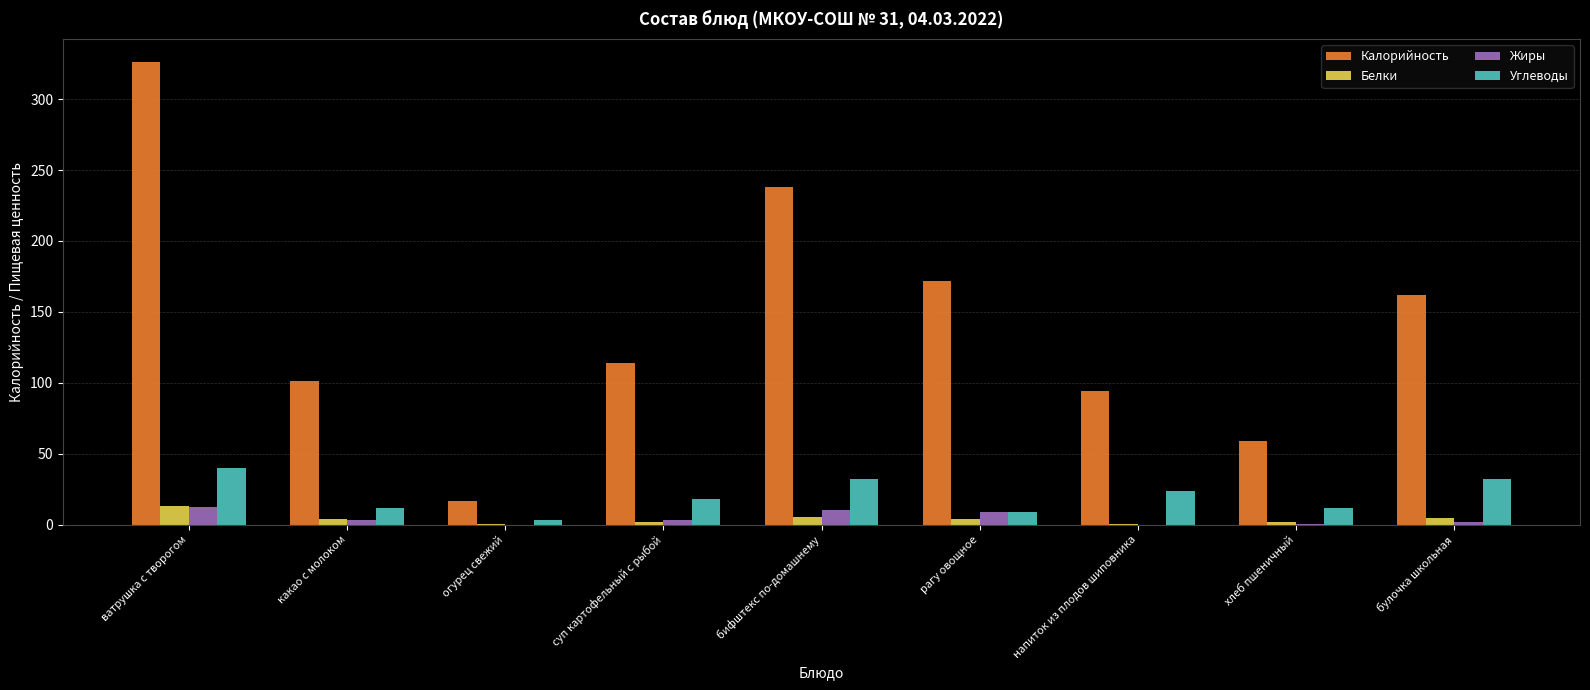

Which category has the highest value in the Калорийность series?

ватрушка с творогом